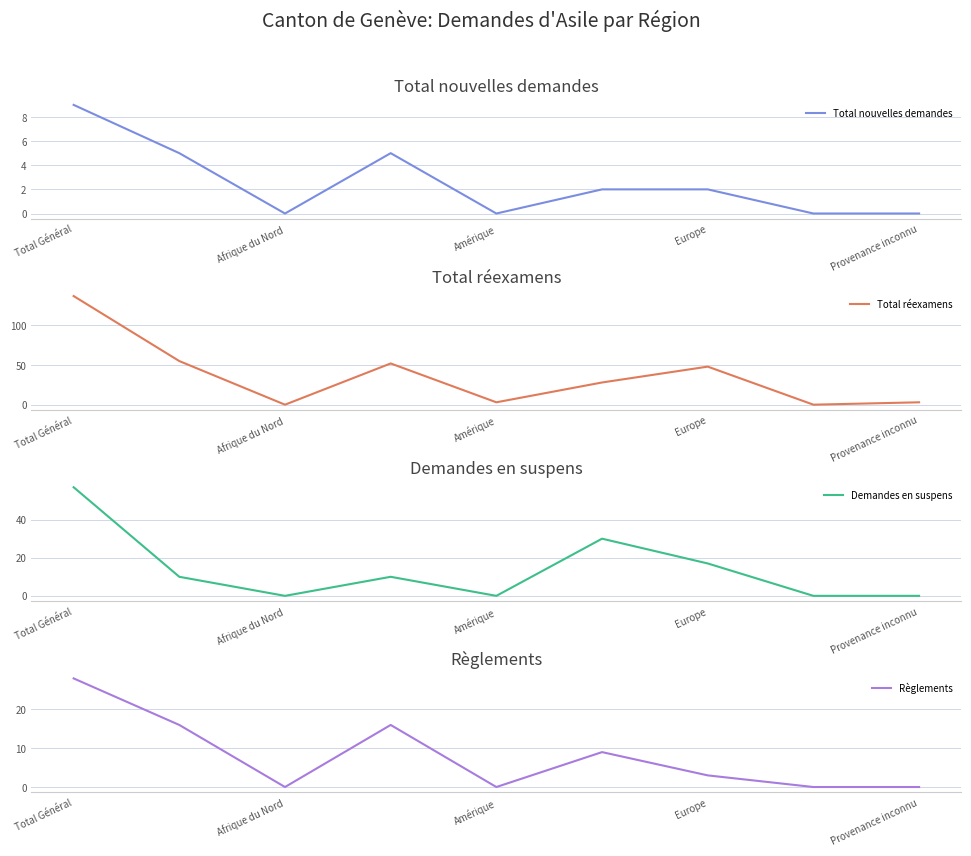

What is the value of the Total nouvelles demandes point at the 7th from the left?

2